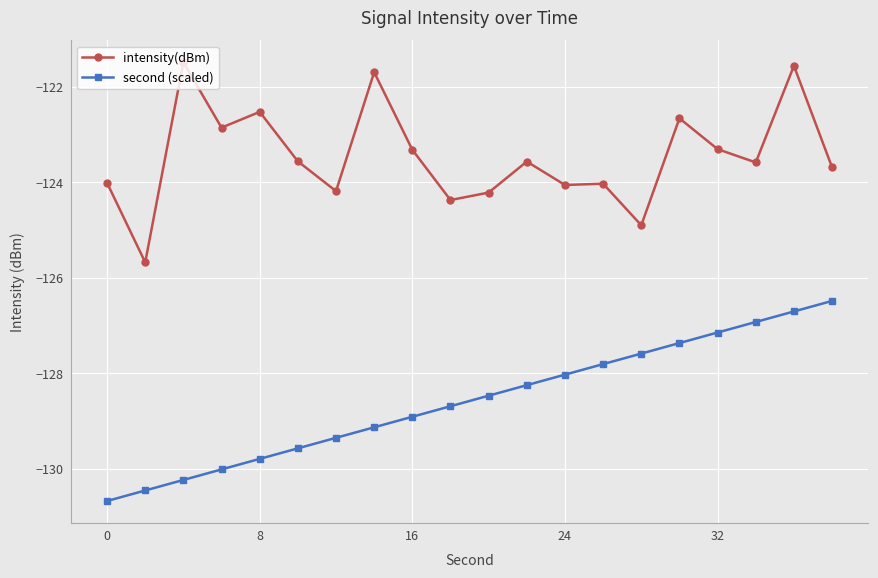

Rank the series by their average value, from highest to lowest.

intensity(dBm), second (scaled)